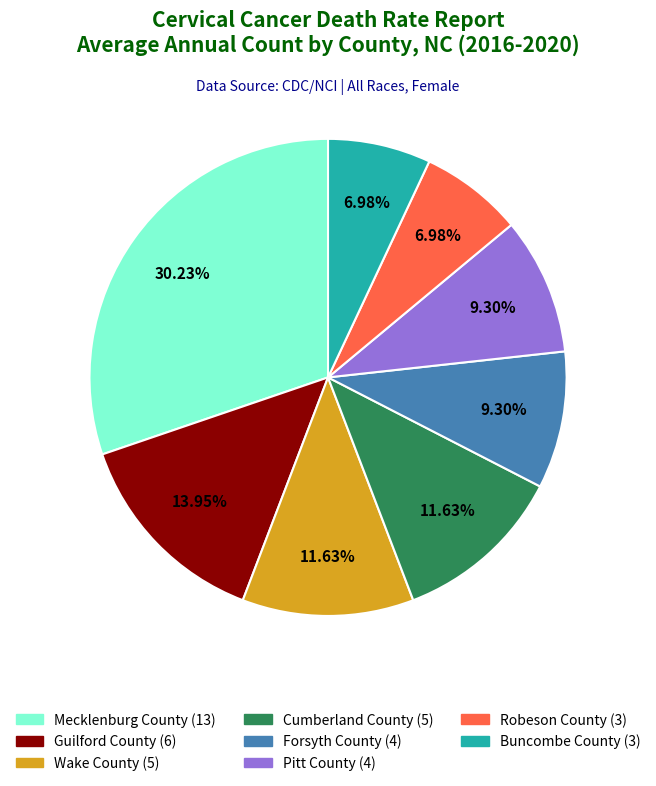

How much of the chart is everything except Robeson County?

93.0%